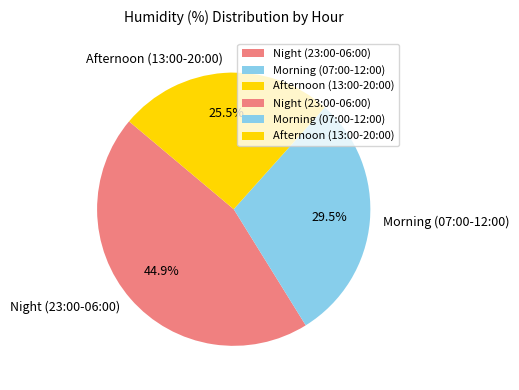

Is the sum of Morning (07:00-12:00) and Afternoon (13:00-20:00) greater than half?

Yes